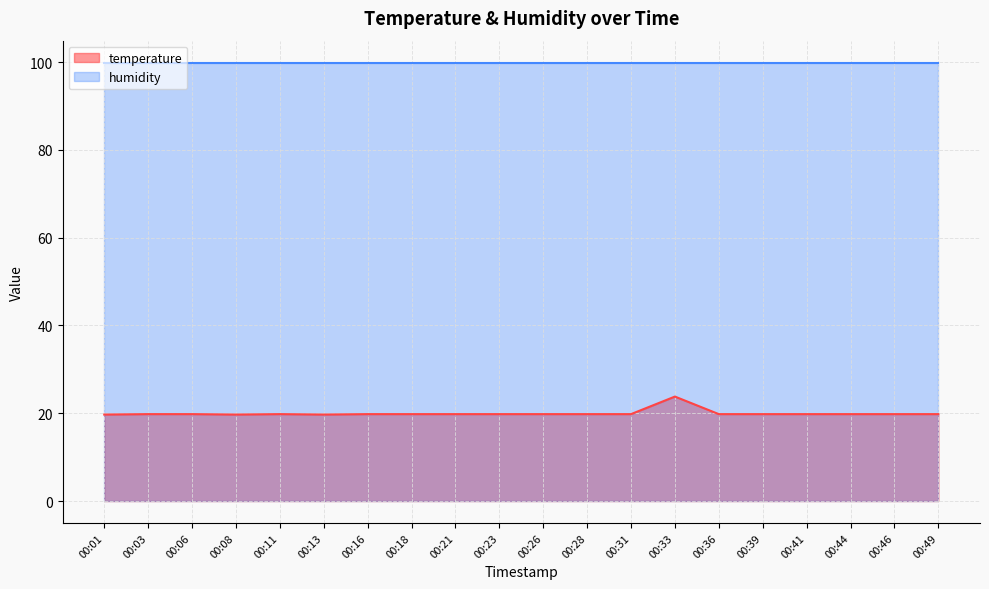

What is the value of the 13th point from the left?

19.8